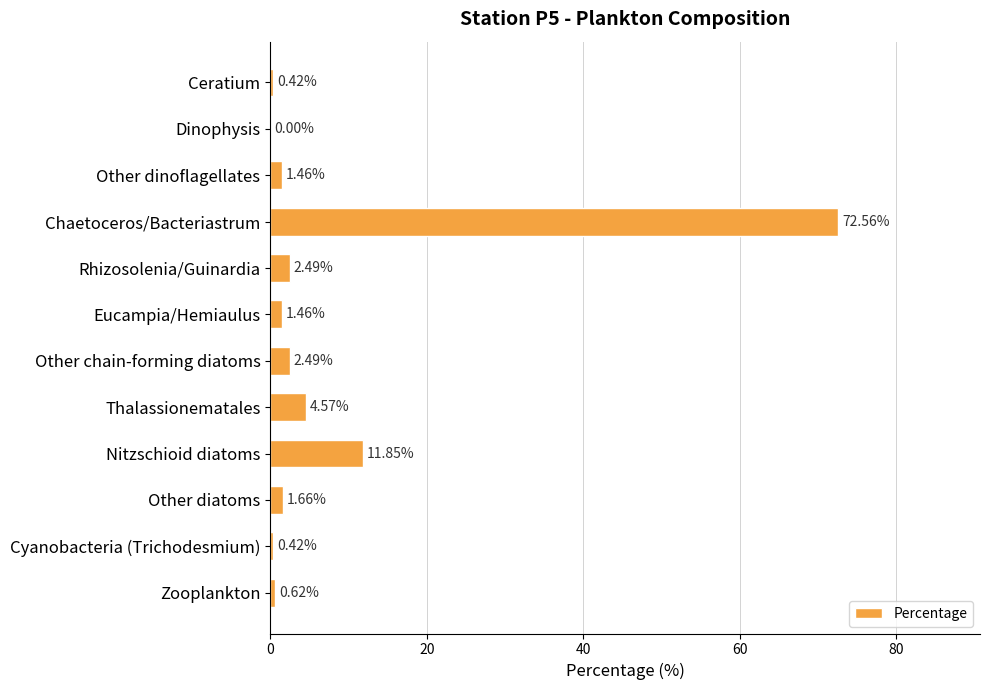

What is the sum of all values?

100.0